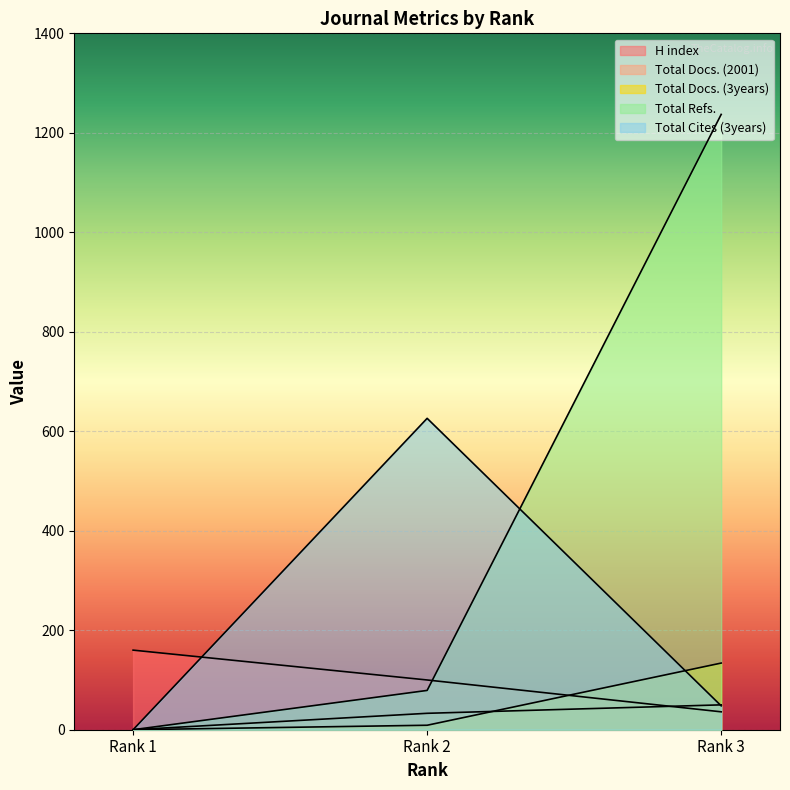

True or false: Total Cites (3years) has a value of 0 at Rank 1.

True